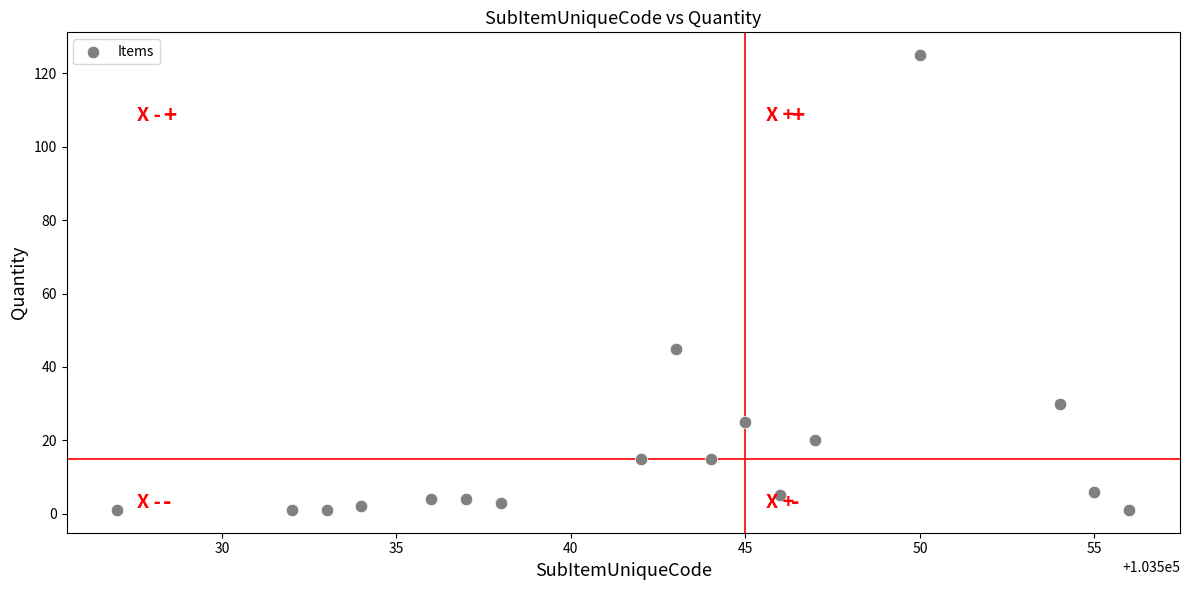

What is the range of Y values (max minus min)?

124